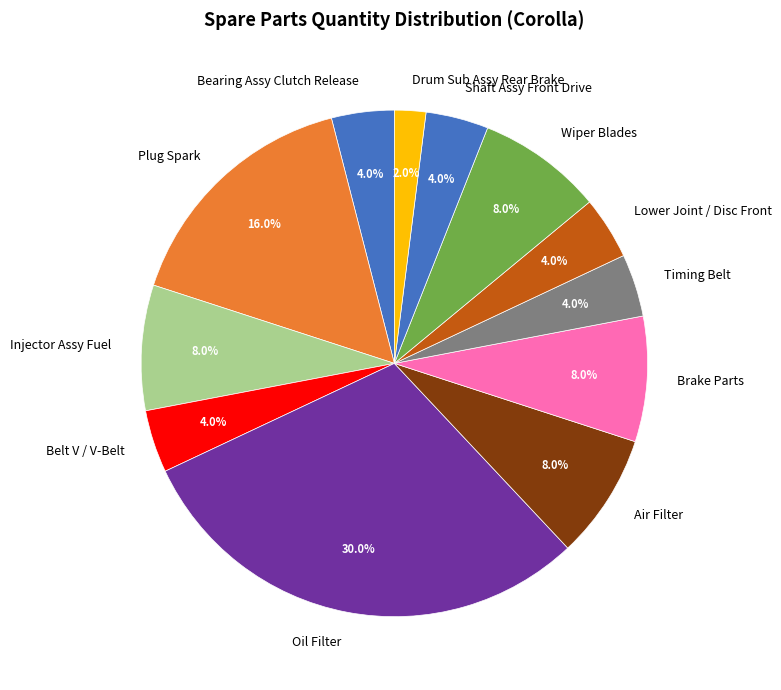

What is the total percentage of Bearing Assy Clutch Release and Oil Filter?

34.0%